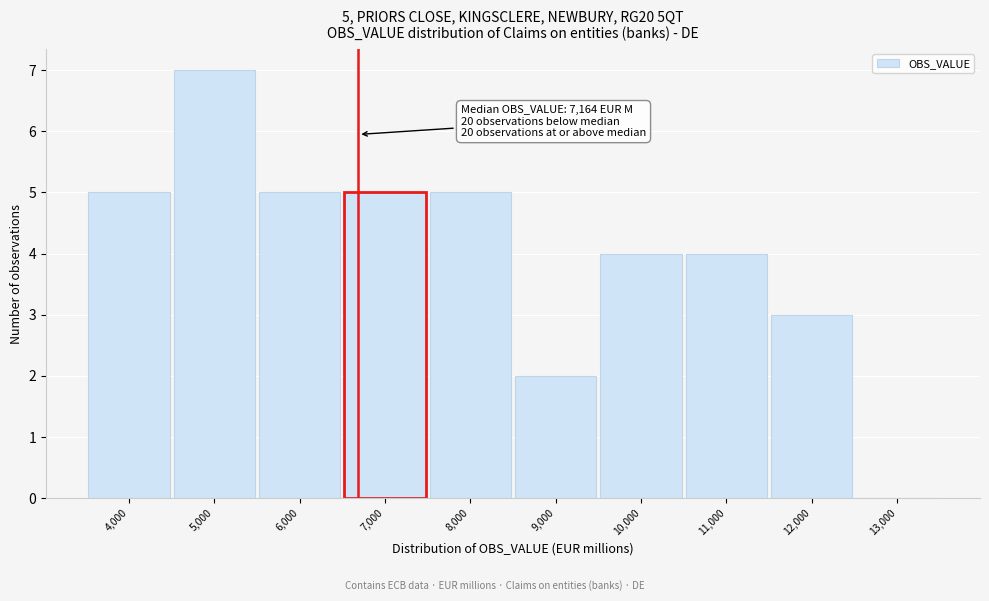

Reading right to left, what are all the values shown in this chart?

13,000=0	12,000=3	11,000=4	10,000=4	9,000=2	8,000=5	7,000=5	6,000=5	5,000=7	4,000=5